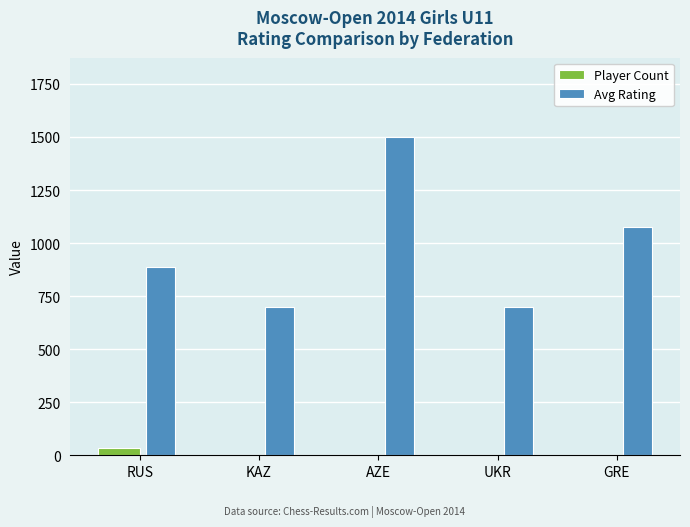

At which category is the sum across all series the highest?

AZE